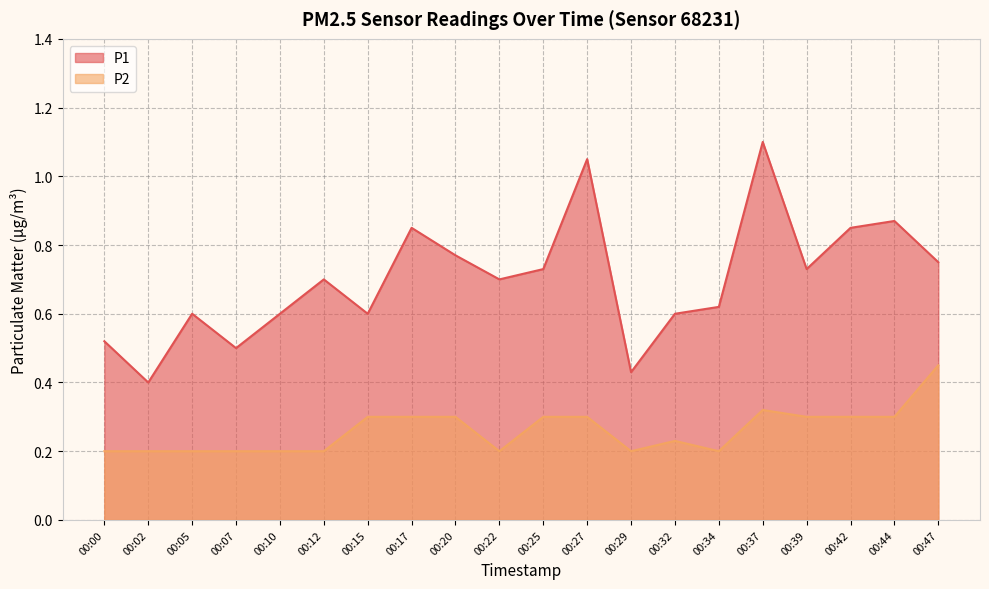

True or false: P1 and P2 intersect in this chart.

False